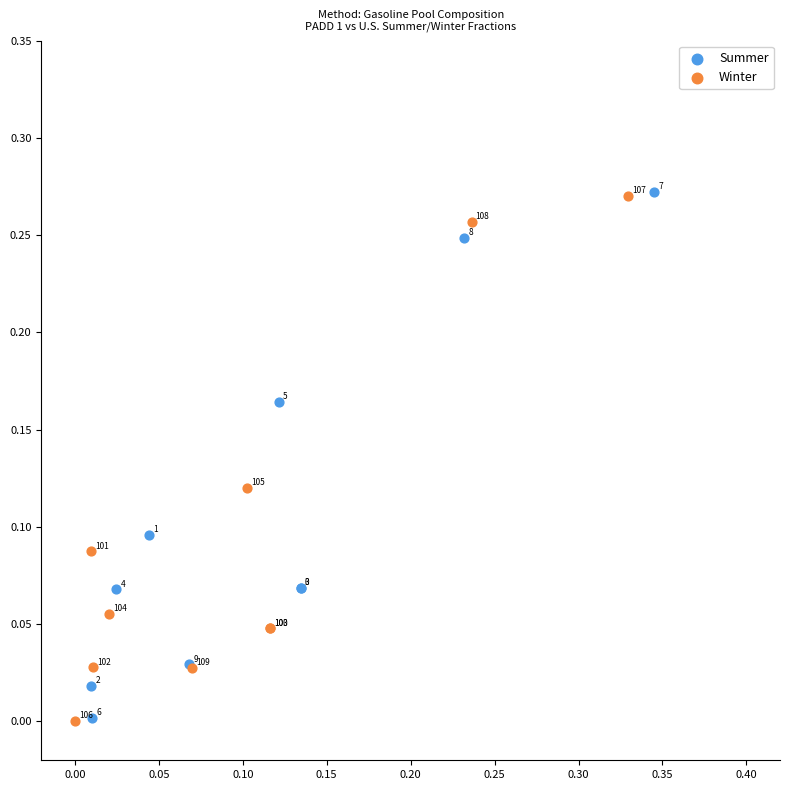

Which series has the largest Y range (max minus min)?

Summer